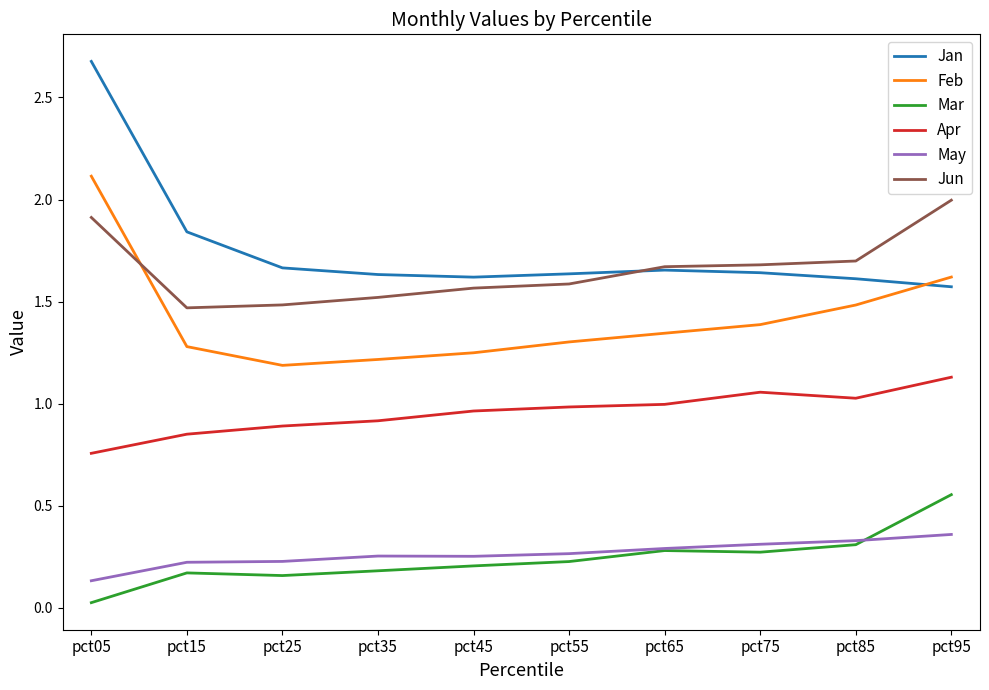

Which category has the lowest value across all series?

pct05